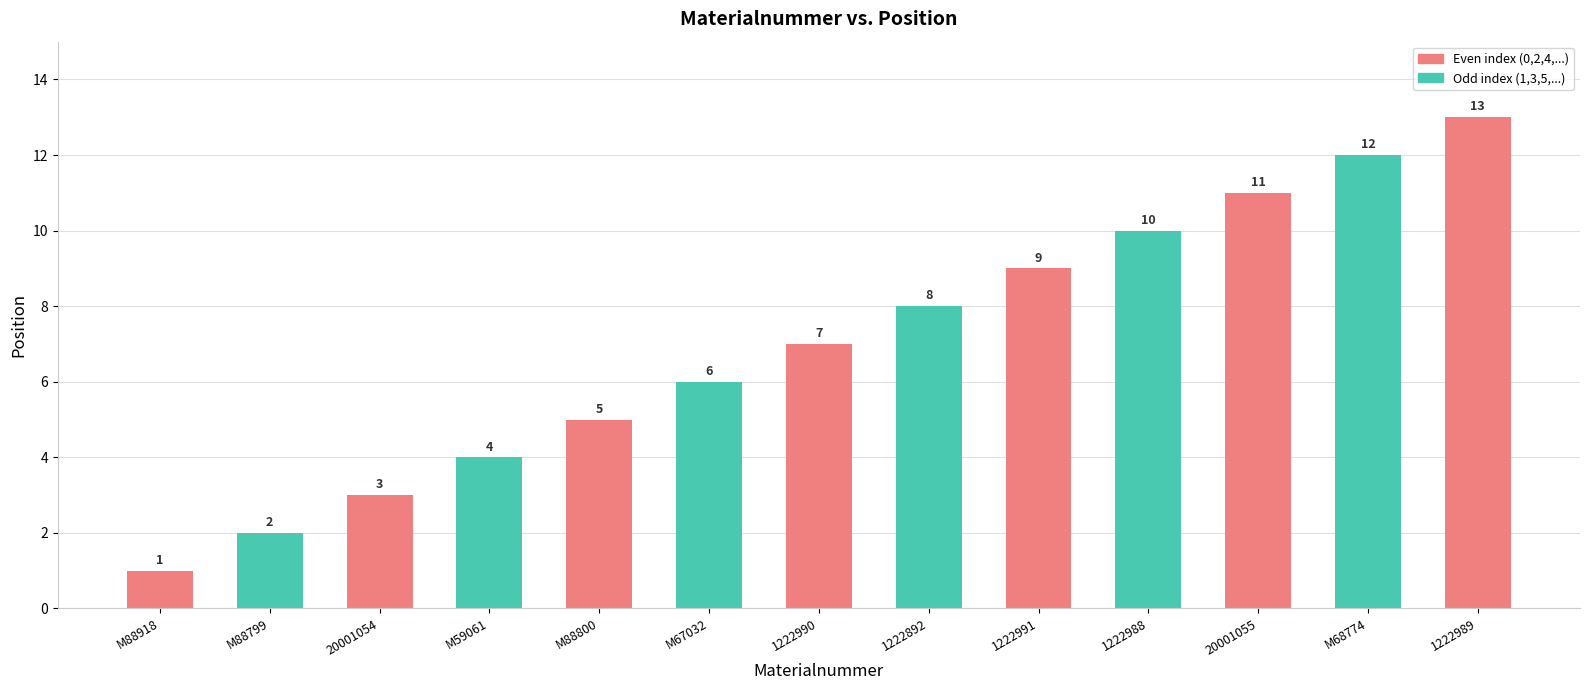

What is the ratio of the value at 20001055 to the value at 1222988?

1.1